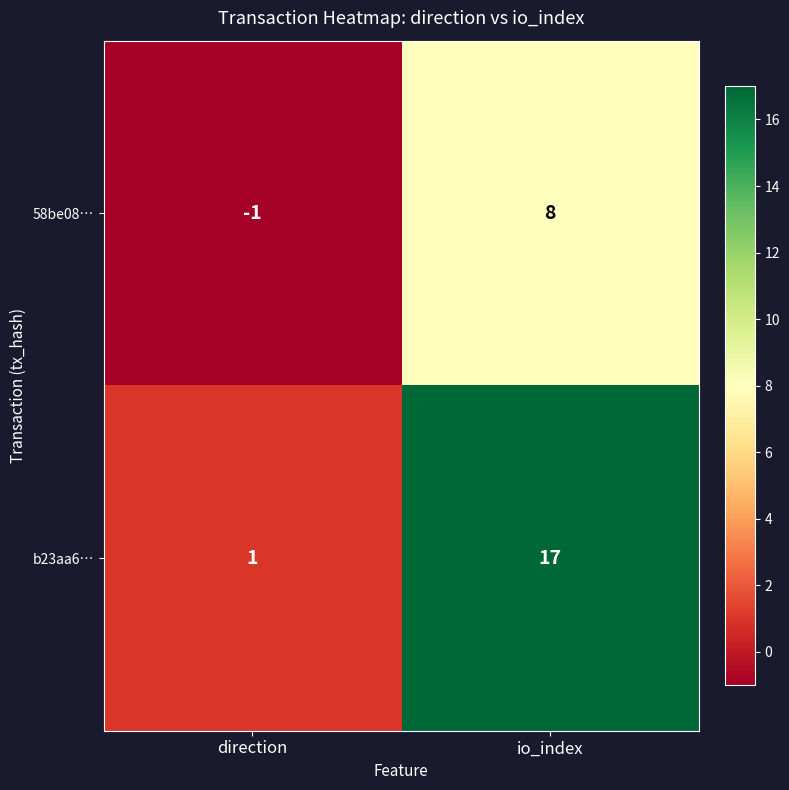

What is the total value across all series at io_index?

25